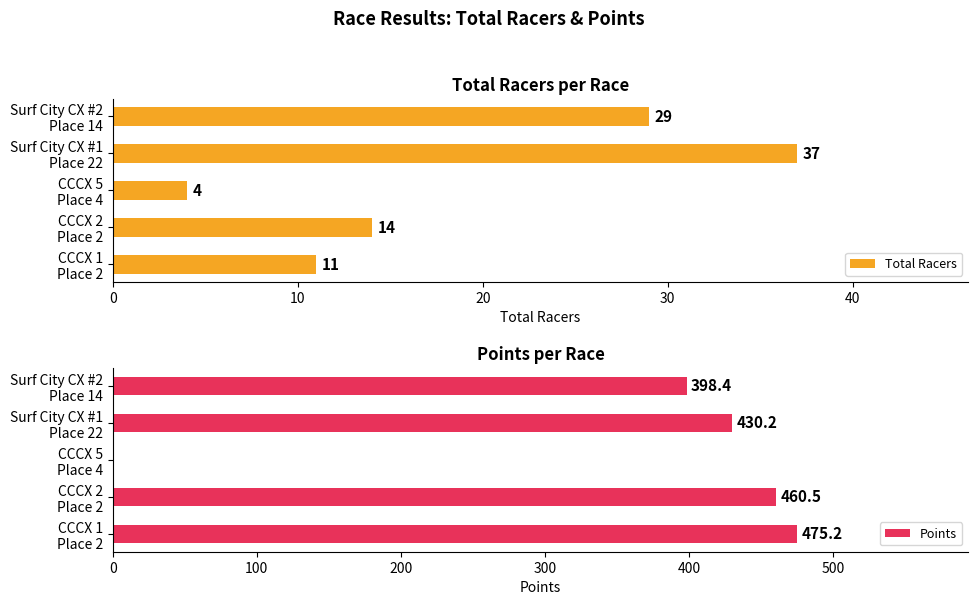

At how many categories does at least one series exceed 195?

4